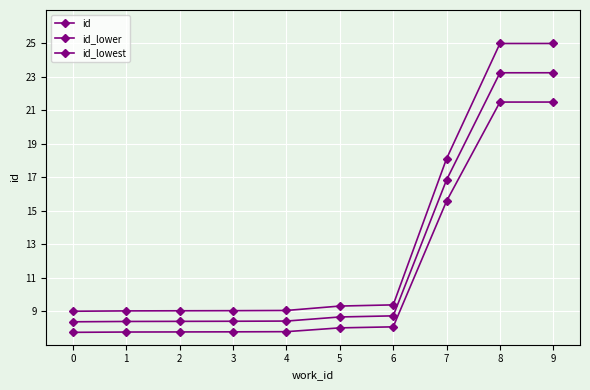

How many series are shown in this chart?

3